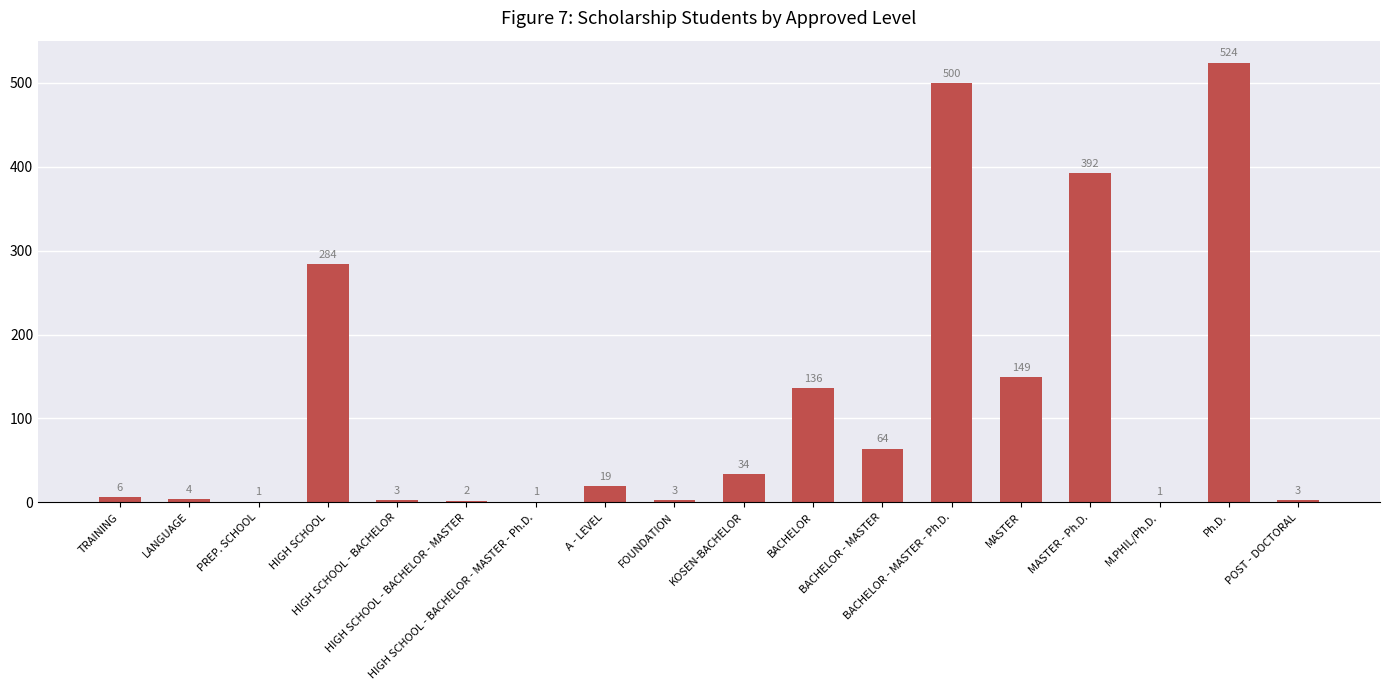

What is the maximum value shown in the chart?

524